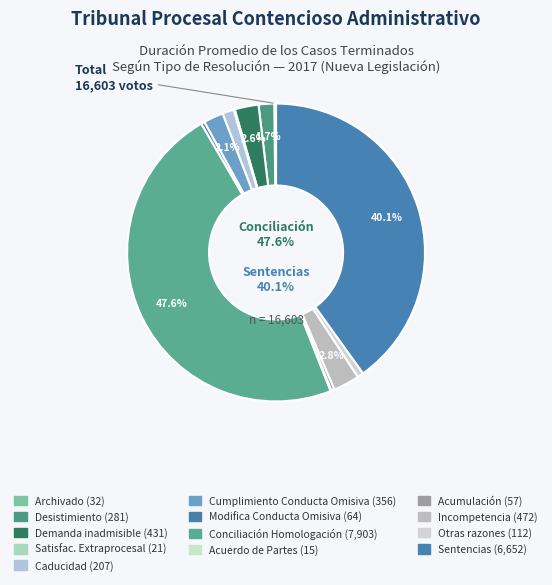

To the nearest percent, what portion does Otras razones represent?

1%